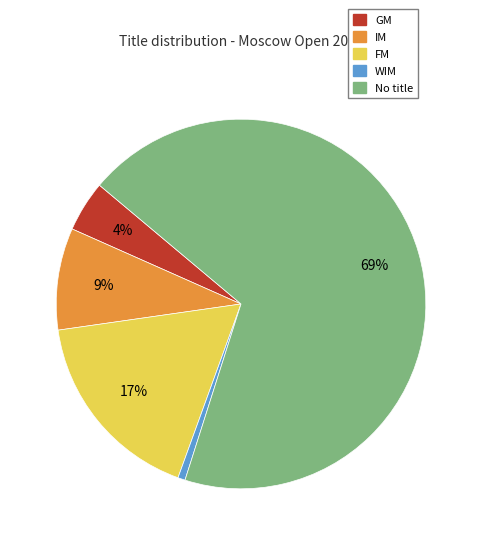

Which slice is the largest?

No title